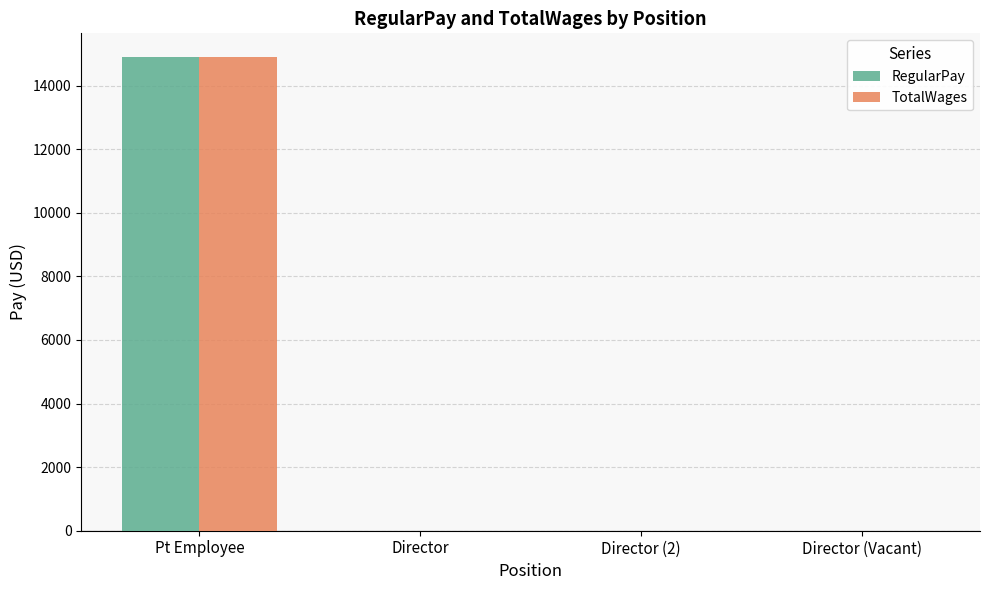

What is the sum of all TotalWages values?

14900